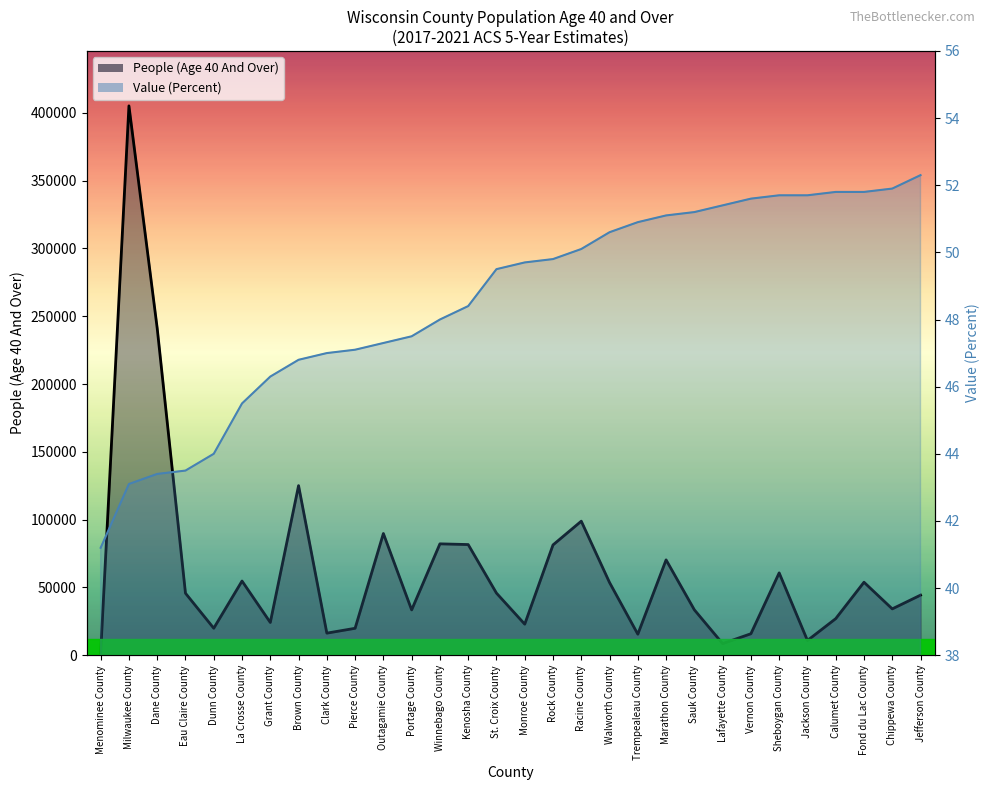

True or false: Value (Percent) has more than 2 points higher than both neighbors.

False